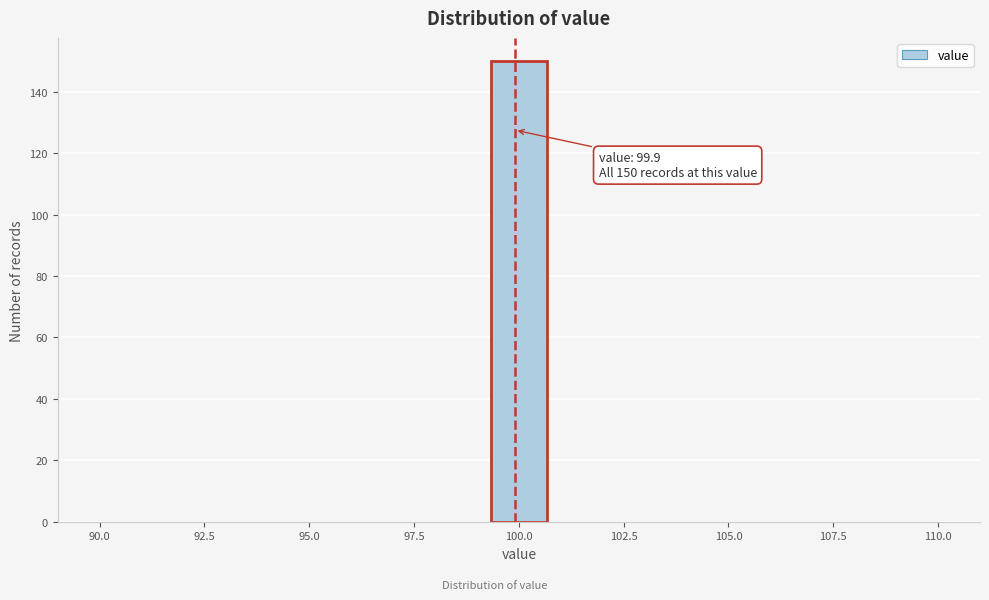

Around what value on the x-axis is the tallest bar? Give the approximate position of its centre, as read against the axis.

100.0